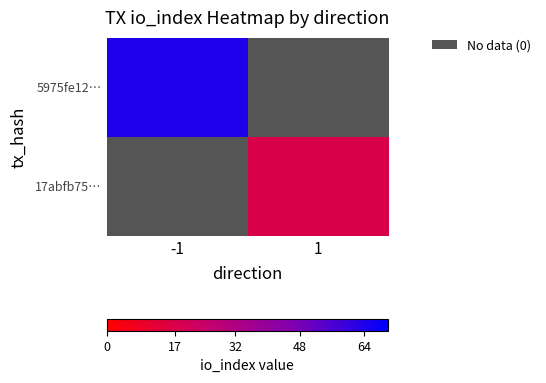

The 5975fe12… series shows 92.8 at -1. True or false?

False